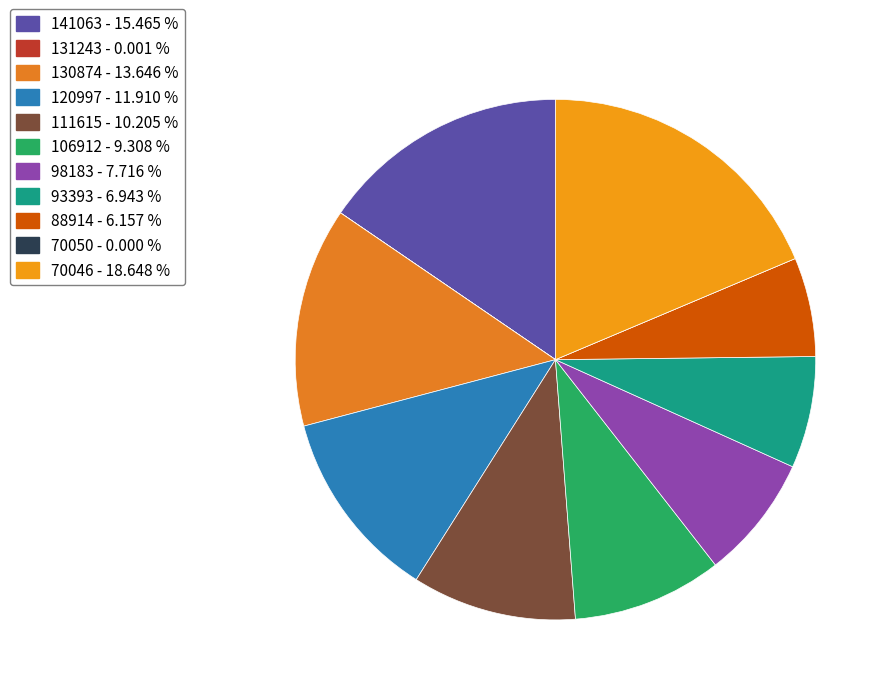

Which slice is the smallest?

70050